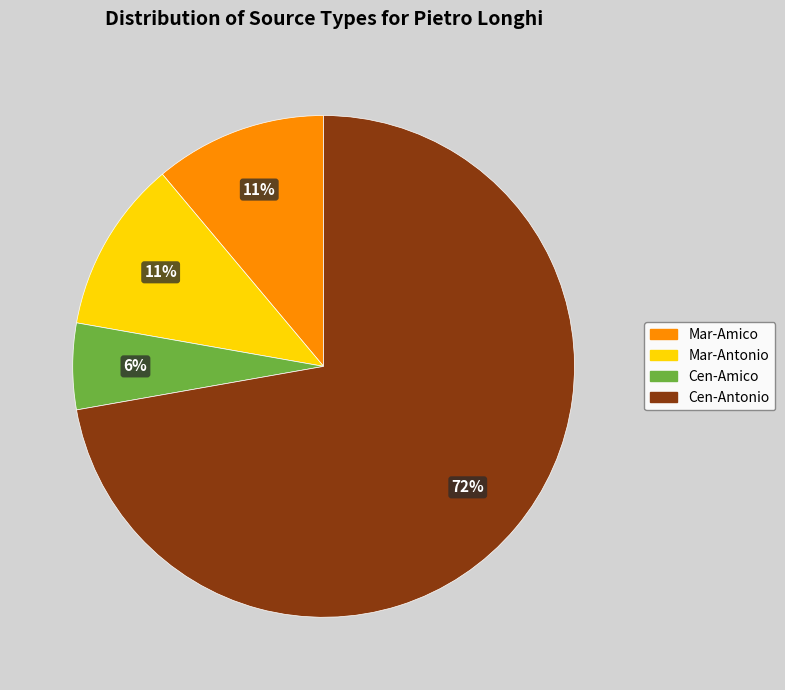

What is the ratio of the value at Mar-Antonio to the value at Mar-Amico?

1.0